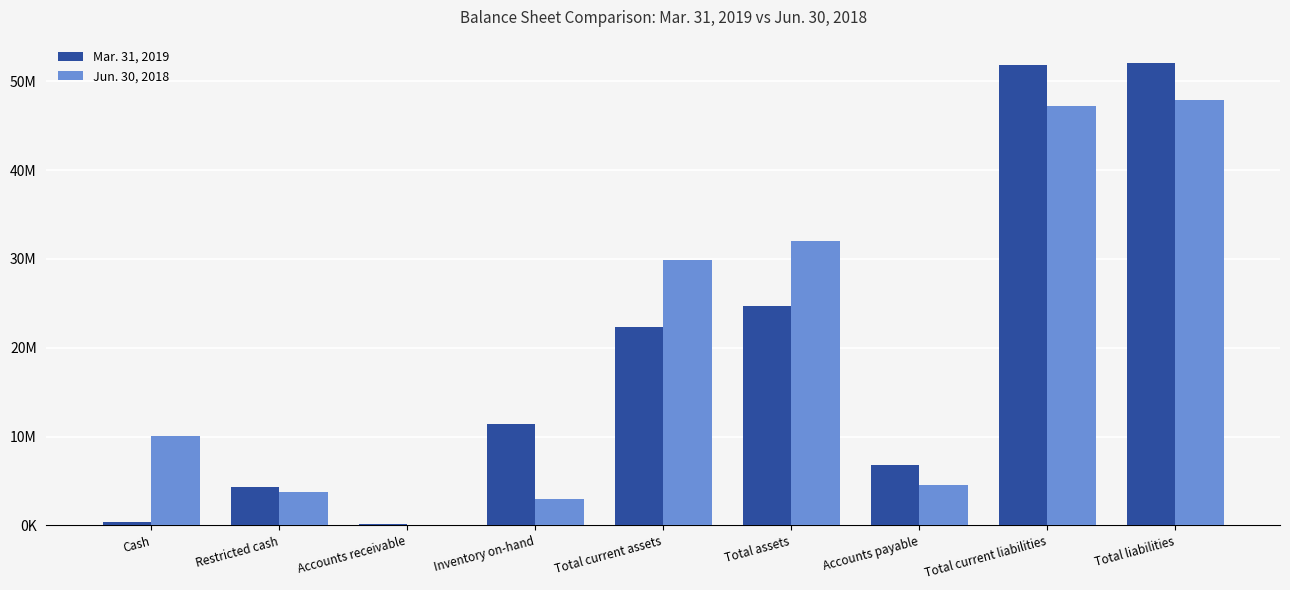

Reading left to right, transcribe all the data shown in this chart.

Mar. 31, 2019: Cash=415127	Restricted cash=4296189	Accounts receivable=175147	Inventory on-hand=11413400	Total current assets=22347352	Total assets=24722310	Accounts payable=6740579	Total current liabilities=51818654	Total liabilities=52091415
Jun. 30, 2018: Cash=10017667	Restricted cash=3710694	Accounts receivable=54128	Inventory on-hand=3011484	Total current assets=29860634	Total assets=31975953	Accounts payable=4531547	Total current liabilities=47172945	Total liabilities=47909060